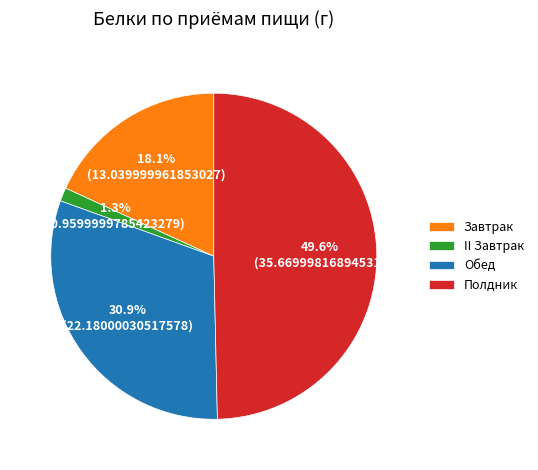

Is it true that Обед is 31% of the pie?

True